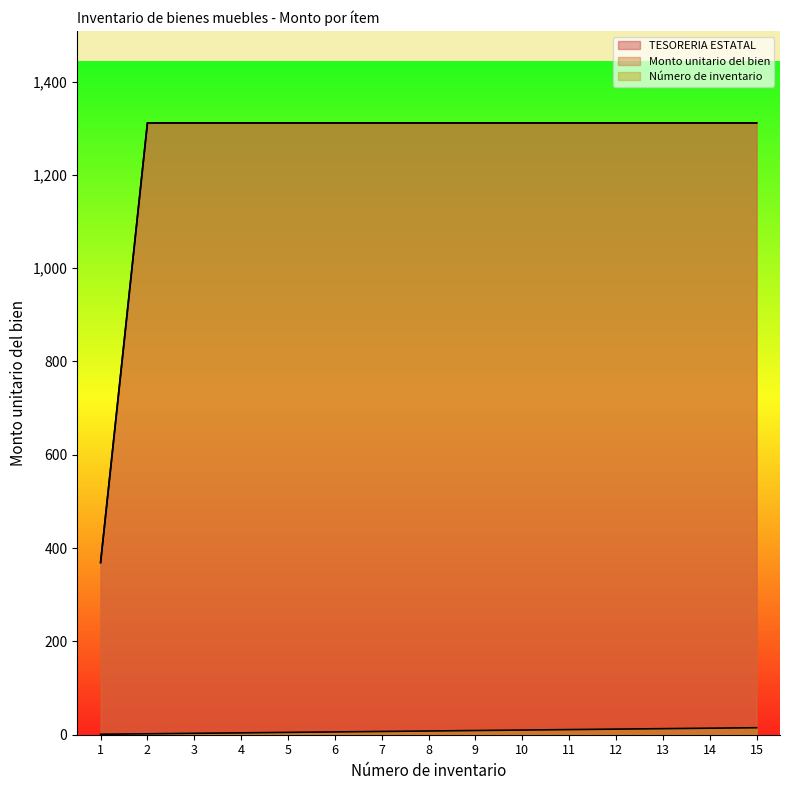

How many lines are shown in the chart?

3